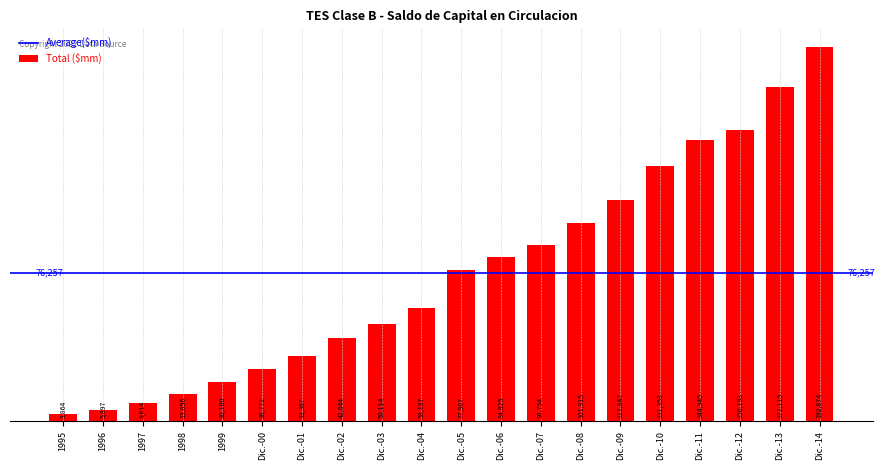

Where is the data nearest to the value 98369?

Dic.-08